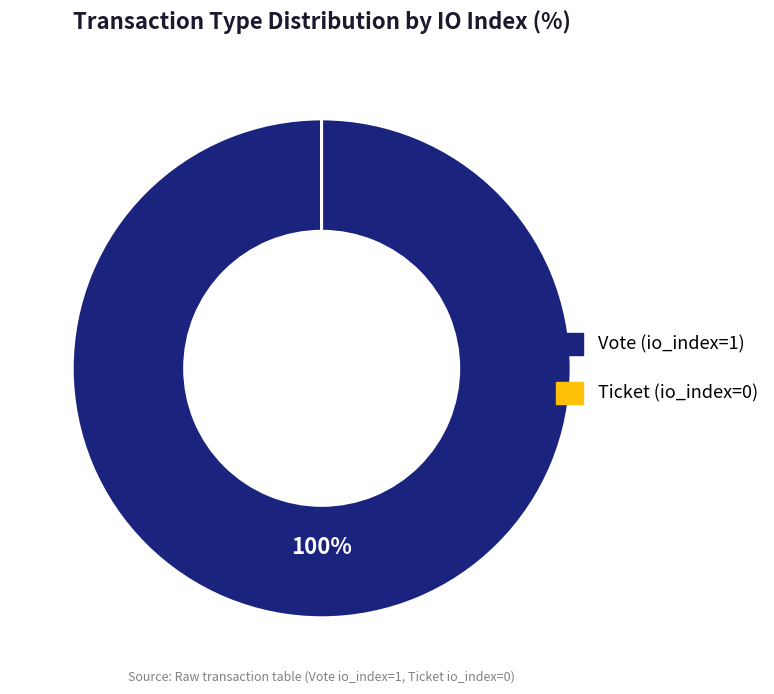

Which slice is the largest?

Vote